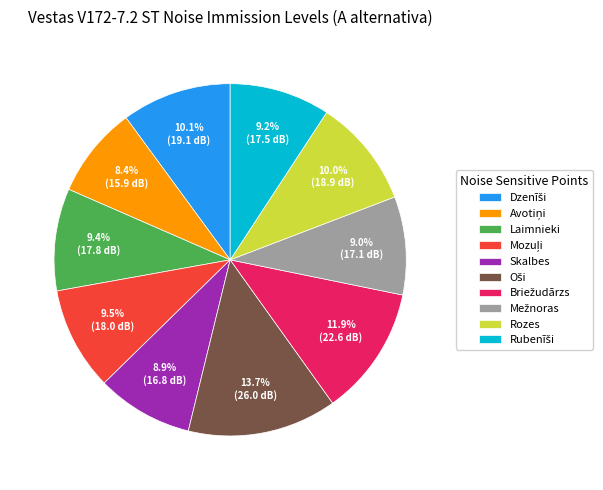

How much of the chart is everything except Laimnieki?

90.6%